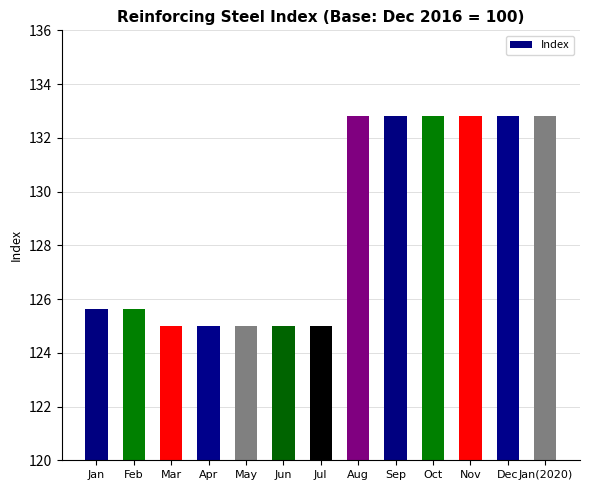

What is the sum of all values?

1673.0